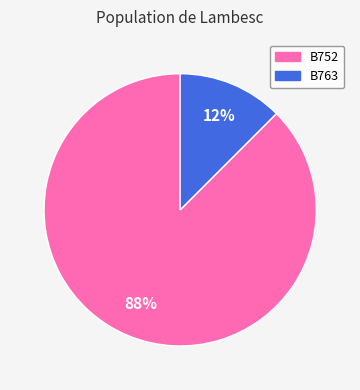

Which has a higher value, B752 or B763?

B752